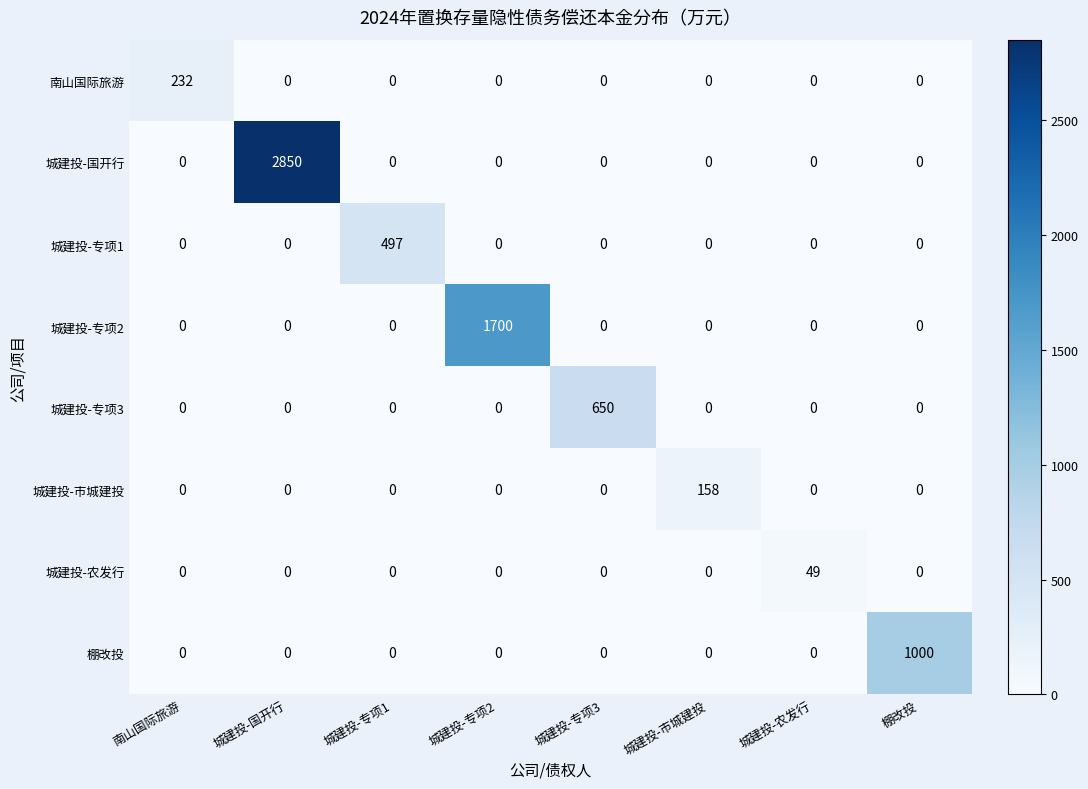

Is it true that 城建投-农发行 equals -34 at 城建投-专项1?

False